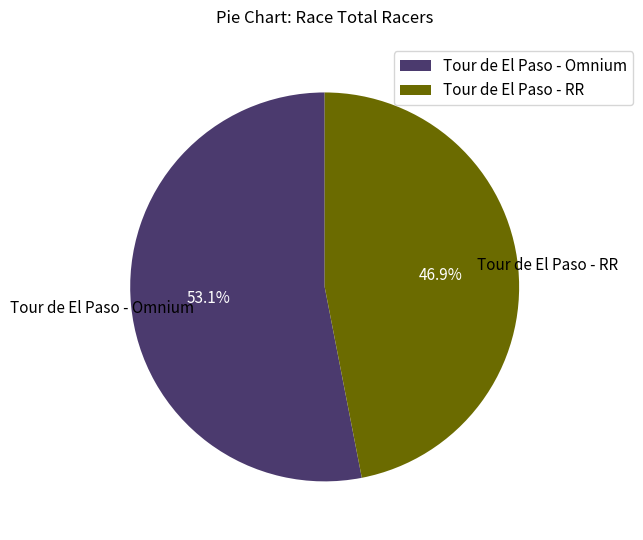

To the nearest percent, what portion does Tour de El Paso - RR represent?

47%